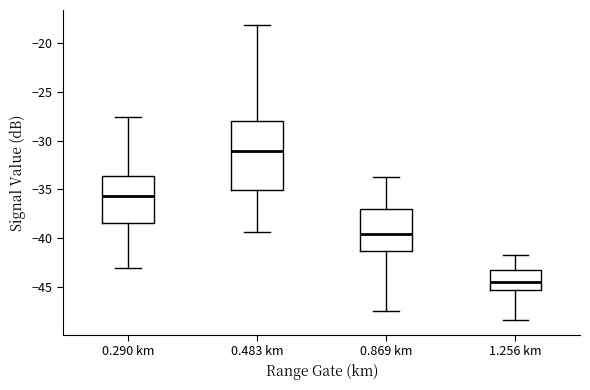

Which box has the highest median line?

0.483 km